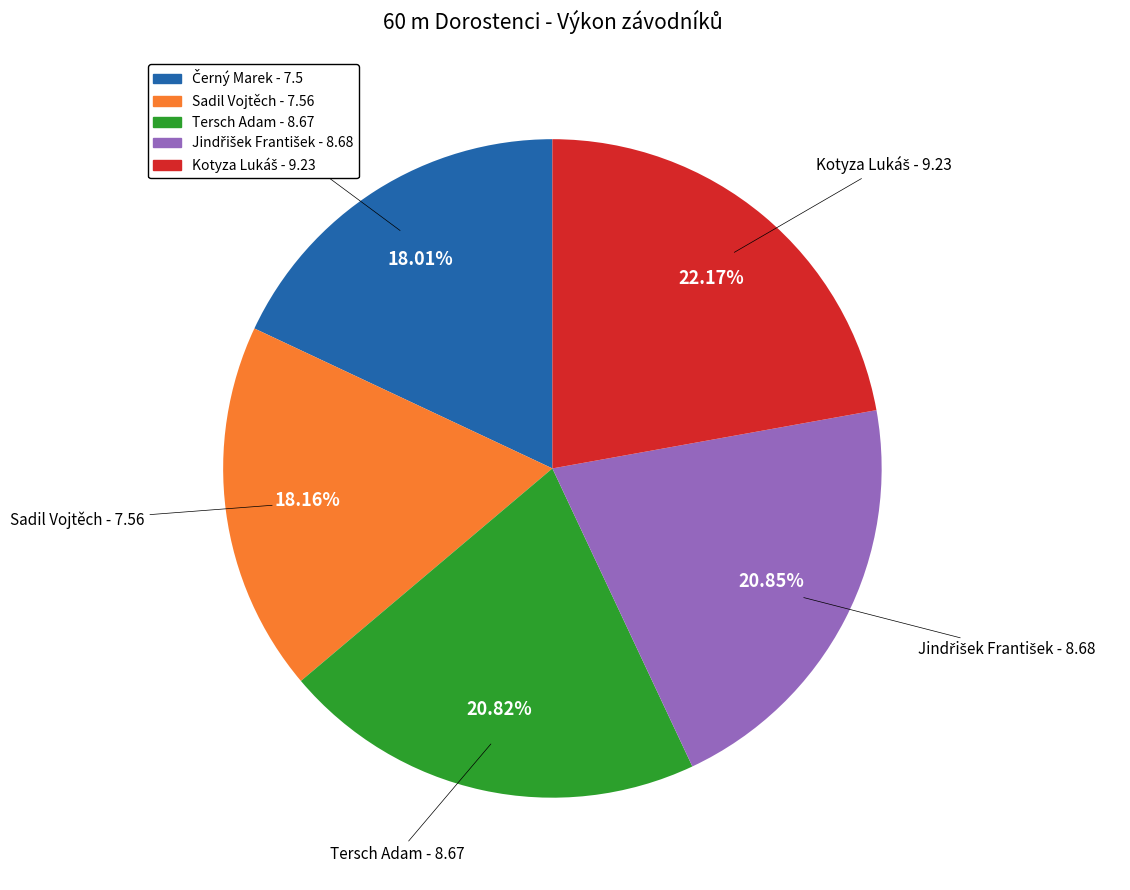

Does any single category account for the majority?

No